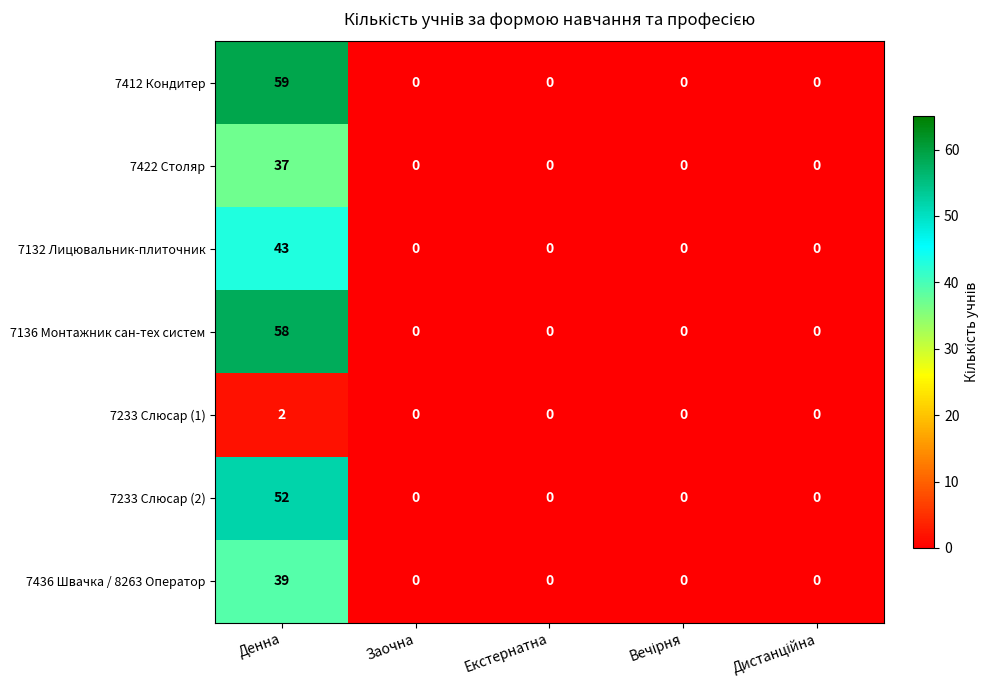

List the series in order of their peak value, lowest first.

7233 Слюсар (1), 7422 Столяр, 7436 Швачка / 8263 Оператор, 7132 Лицювальник-плиточник, 7233 Слюсар (2), 7136 Монтажник сан-тех систем, 7412 Кондитер